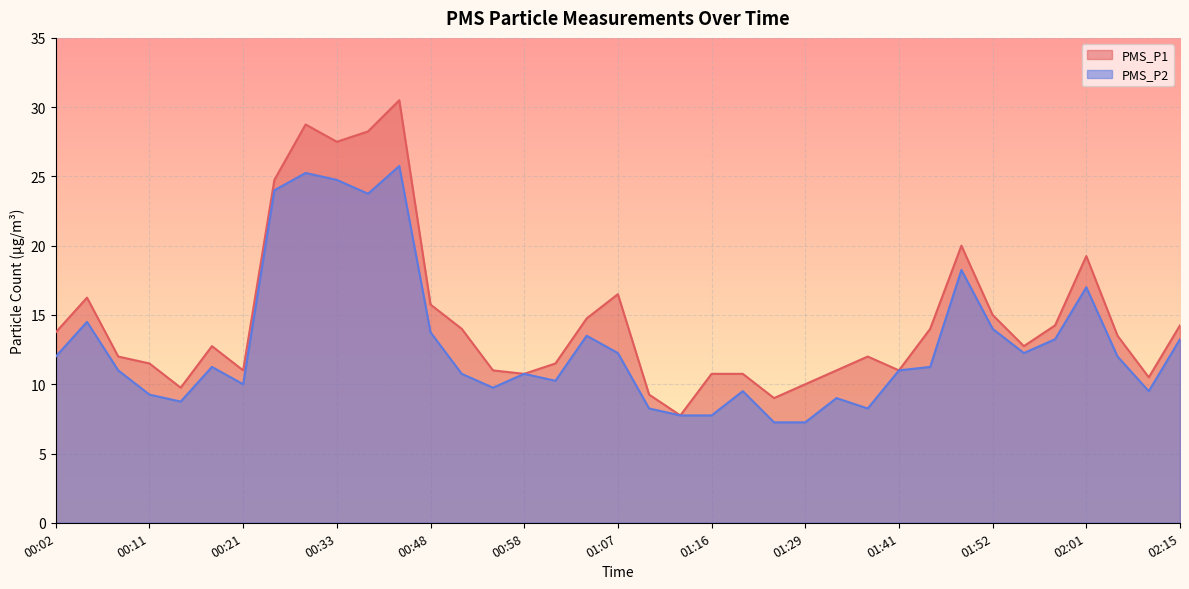

How many interior local valleys does the PMS_P1 series have?

9